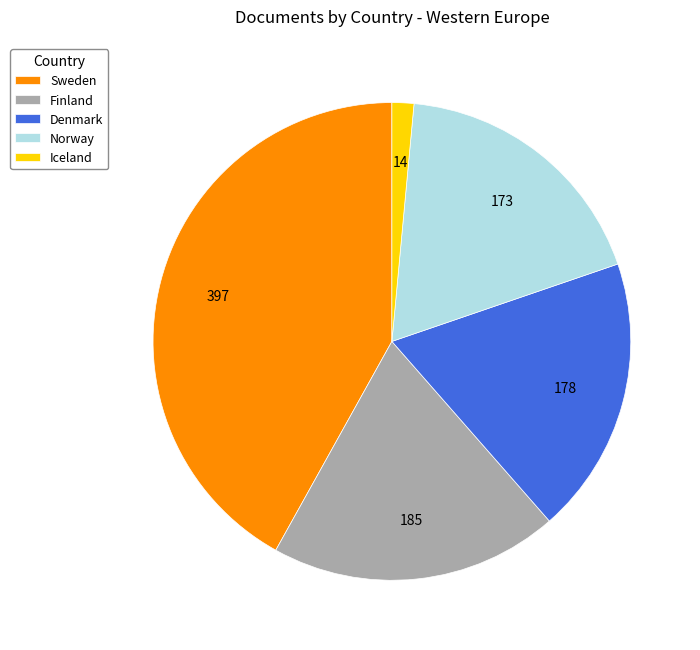

Rank the categories by value from lowest to highest.

Iceland, Norway, Denmark, Finland, Sweden